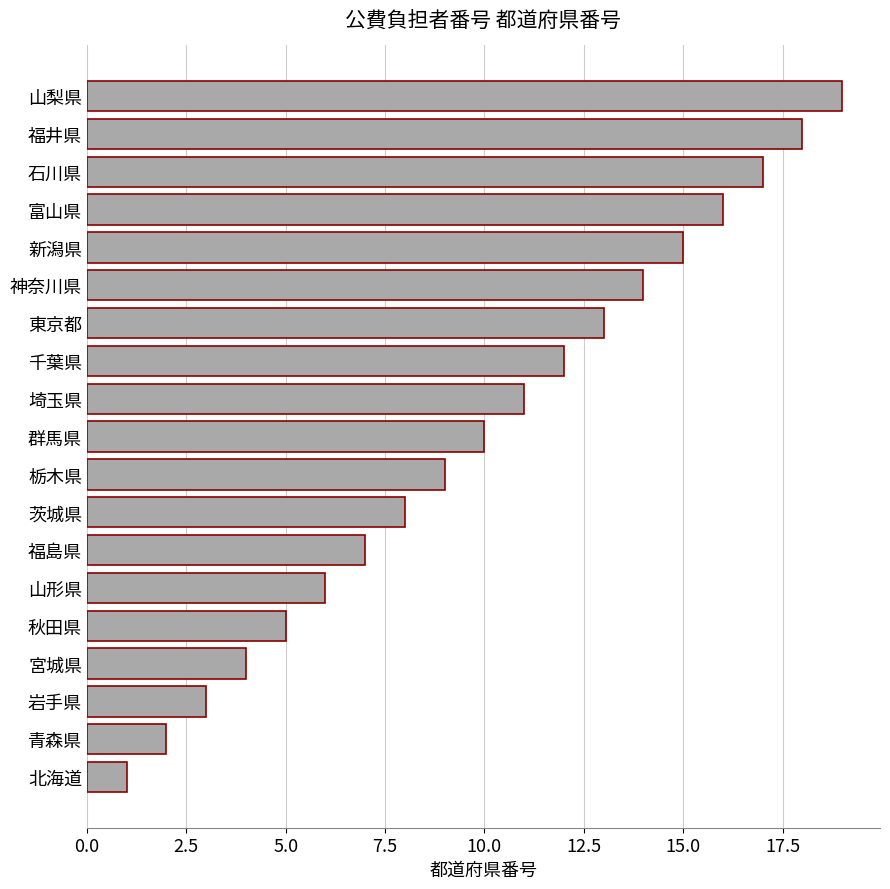

Rank the categories by value from highest to lowest.

山梨県, 福井県, 石川県, 富山県, 新潟県, 神奈川県, 東京都, 千葉県, 埼玉県, 群馬県, 栃木県, 茨城県, 福島県, 山形県, 秋田県, 宮城県, 岩手県, 青森県, 北海道